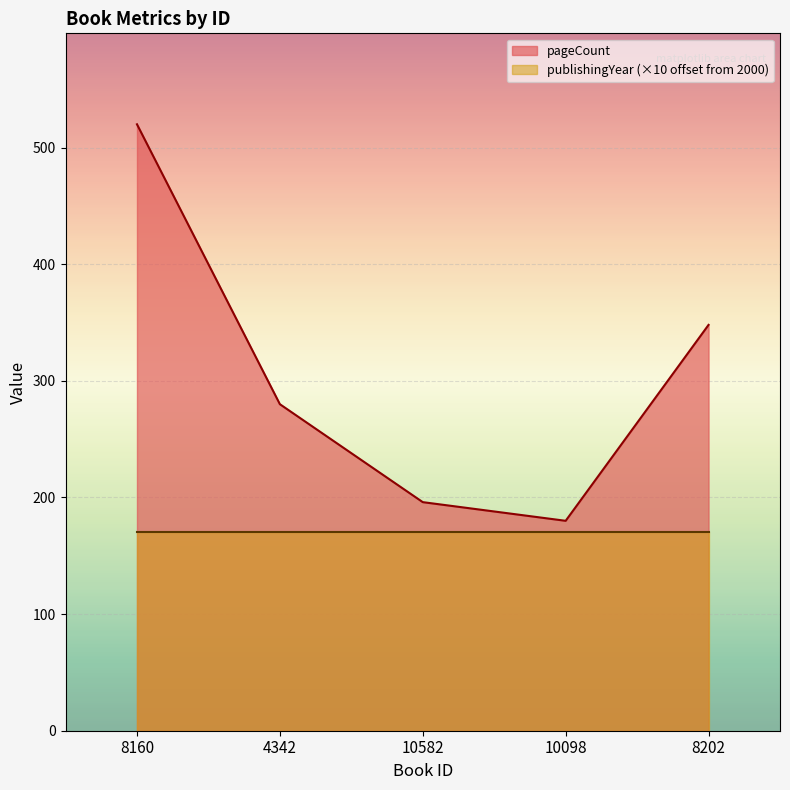

What is the difference between the values at 4342 and 10582?

84